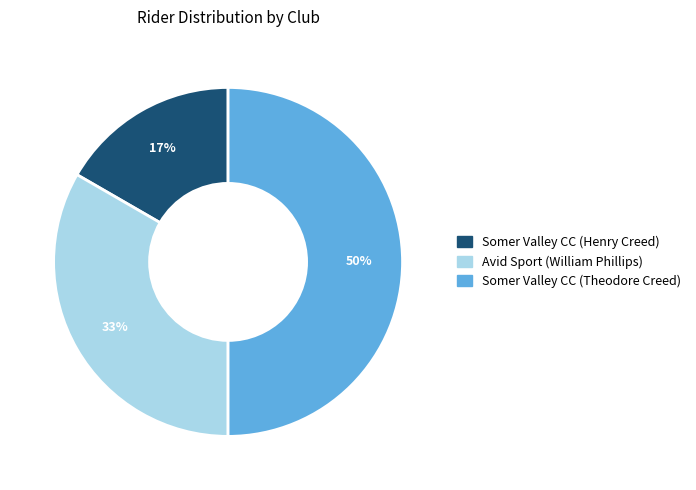

Between Somer Valley CC (Henry Creed) and Avid Sport (William Phillips), which is larger?

Avid Sport (William Phillips)